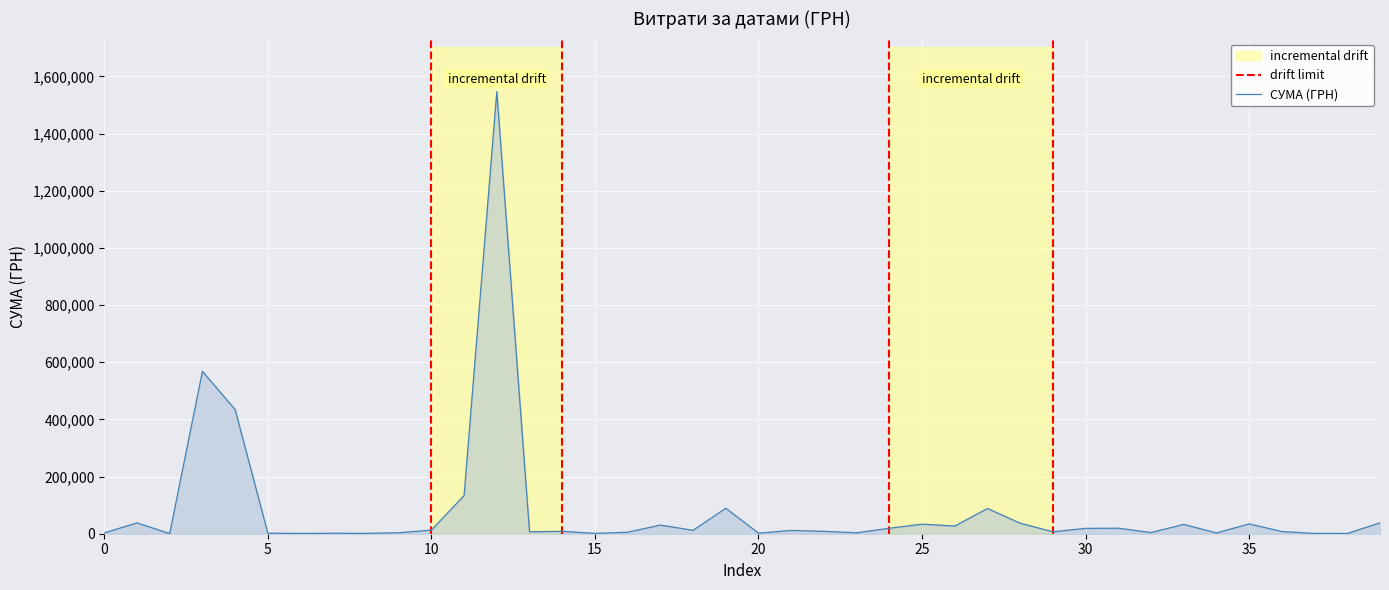

What is the maximum value for СУМА (ГРН)?

1546589.5